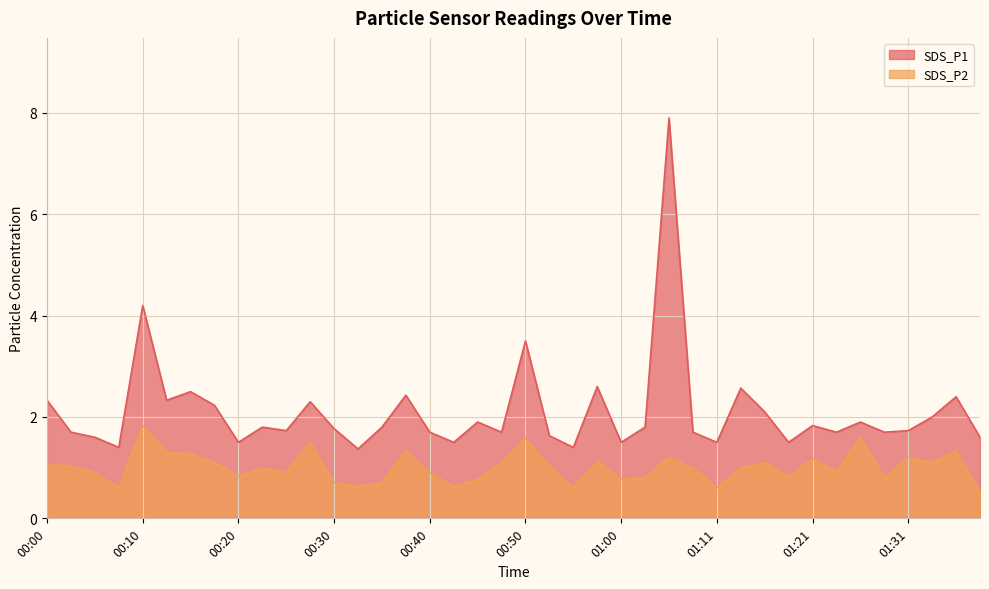

What is the difference between the highest and lowest values at 00:58?

1.5